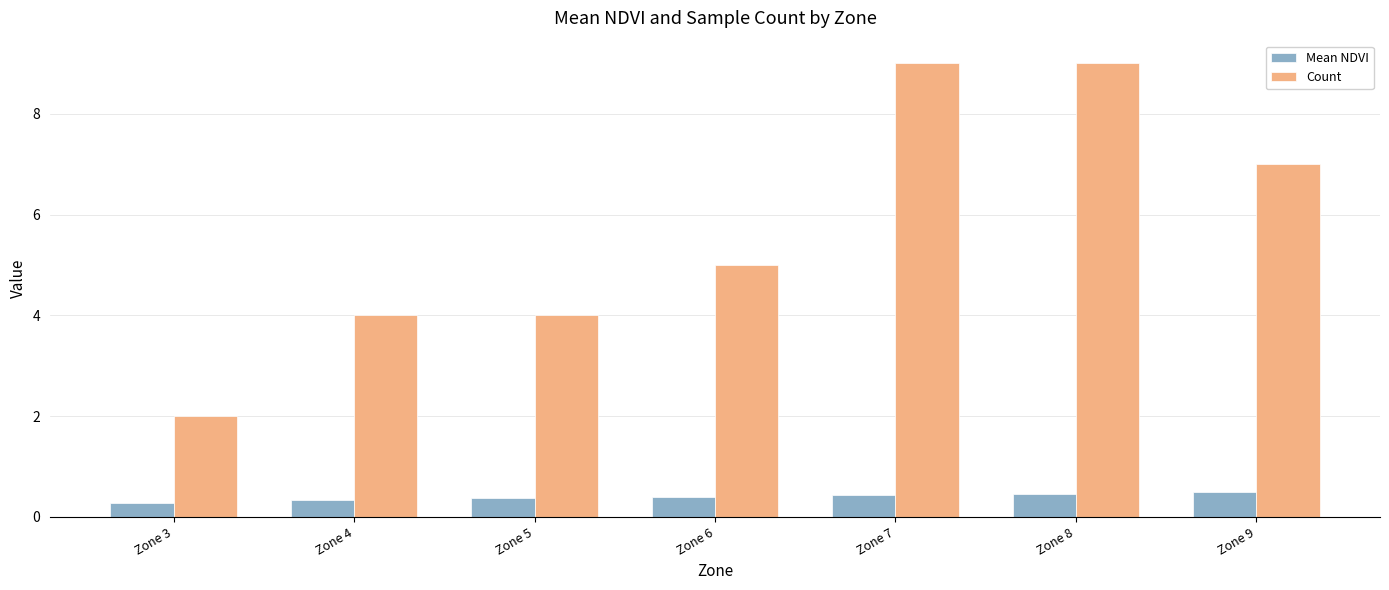

What are all the series names shown in the legend?

Mean NDVI, Count